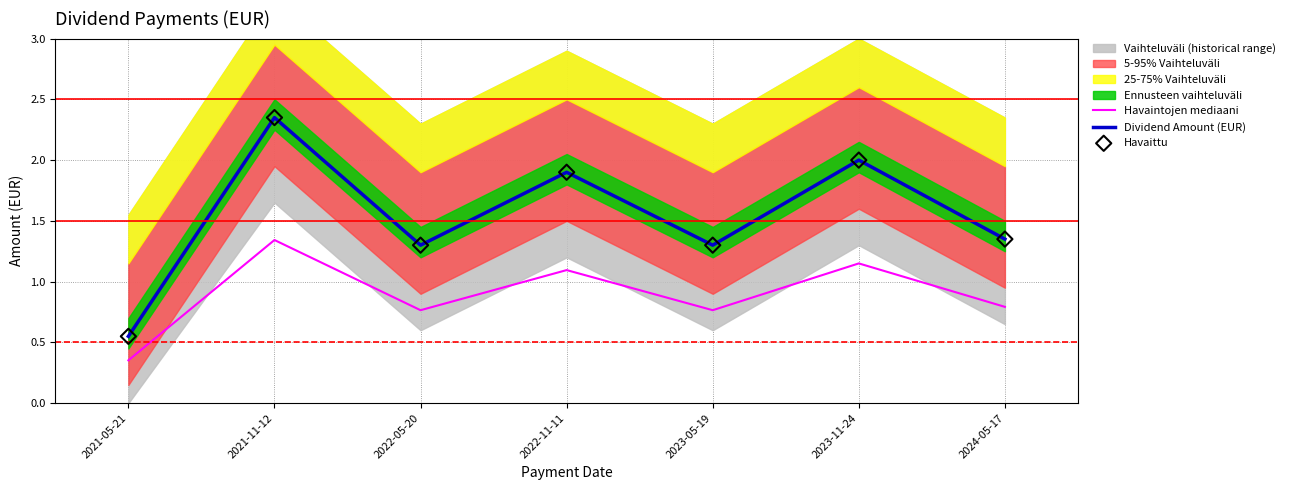

At how many categories does at least one series exceed 1?

6